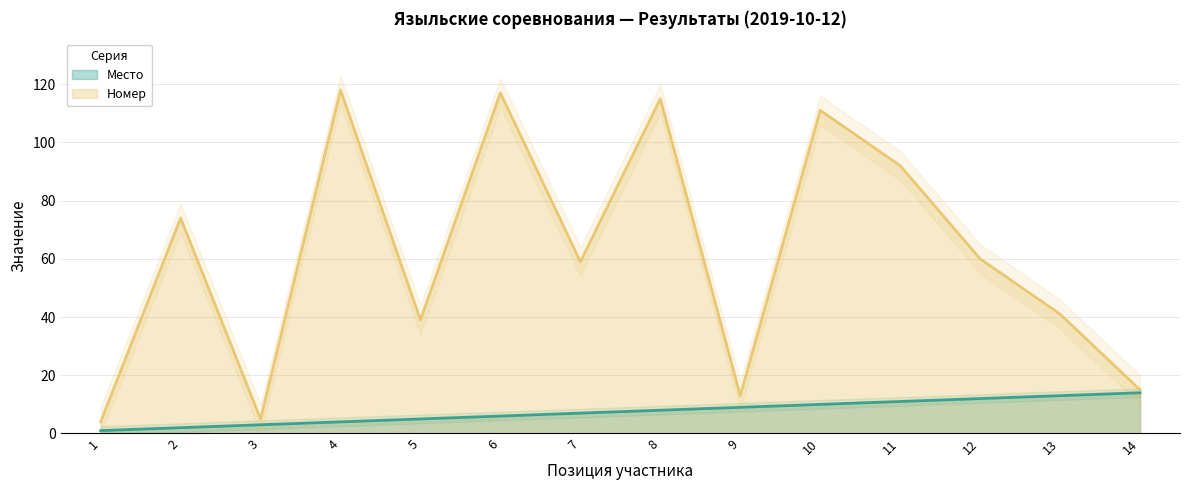

List the labels in order of Место value, smallest first.

1, 2, 3, 4, 5, 6, 7, 8, 9, 10, 11, 12, 13, 14